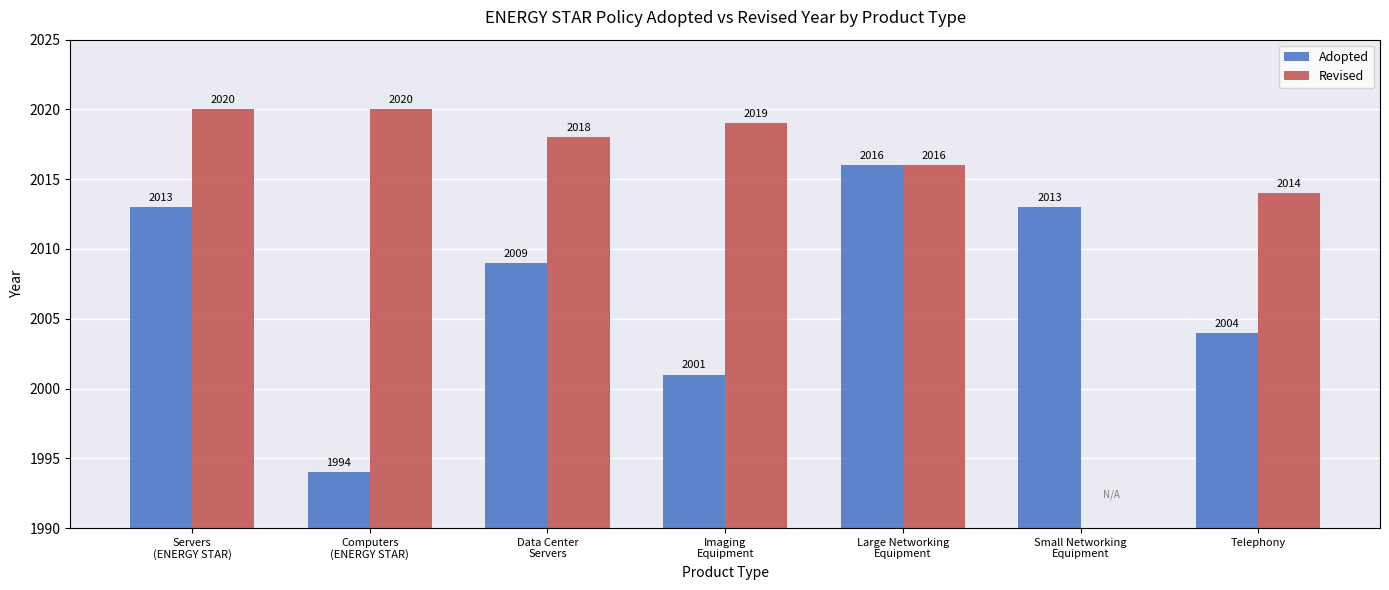

What is the sum of all Revised values?

12107